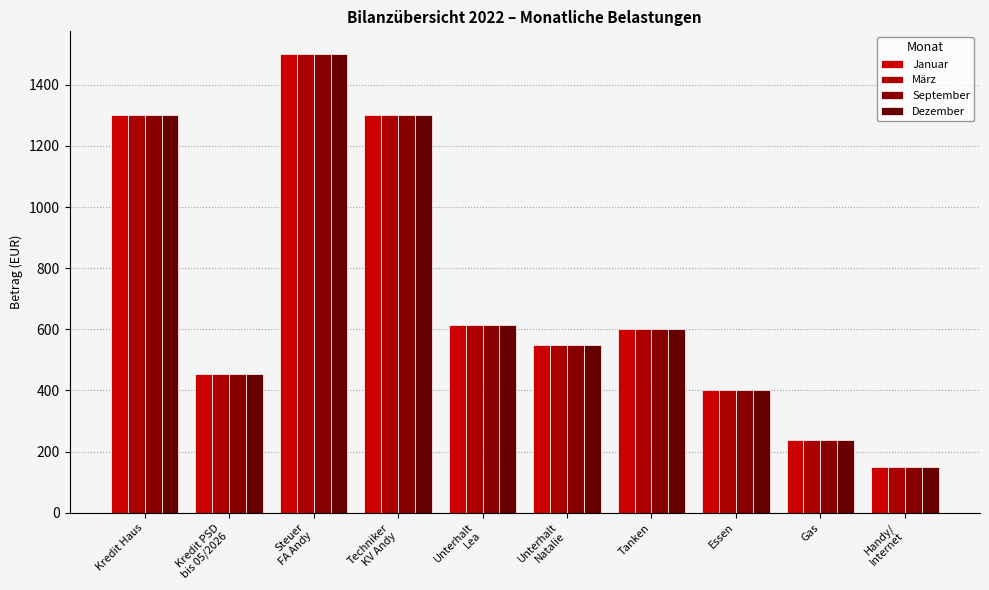

What is the minimum value for Januar?

150